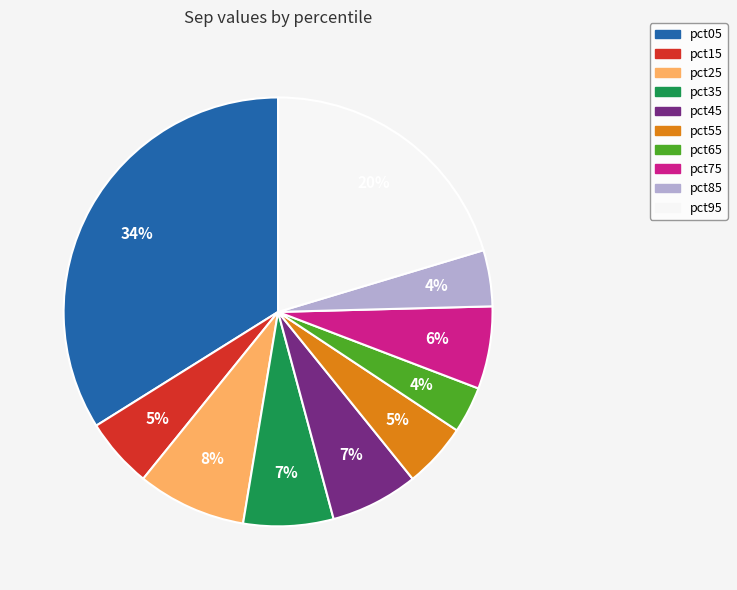

To the nearest percent, what percentage of the pie is pct05?

34%